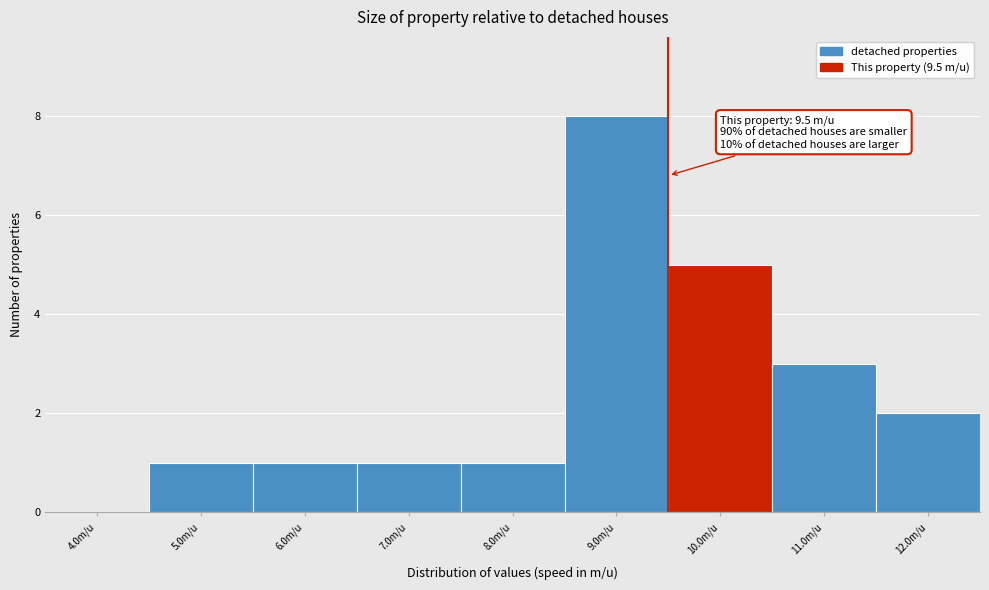

Which range on the x-axis has the tallest bar?

8.5 to 9.5